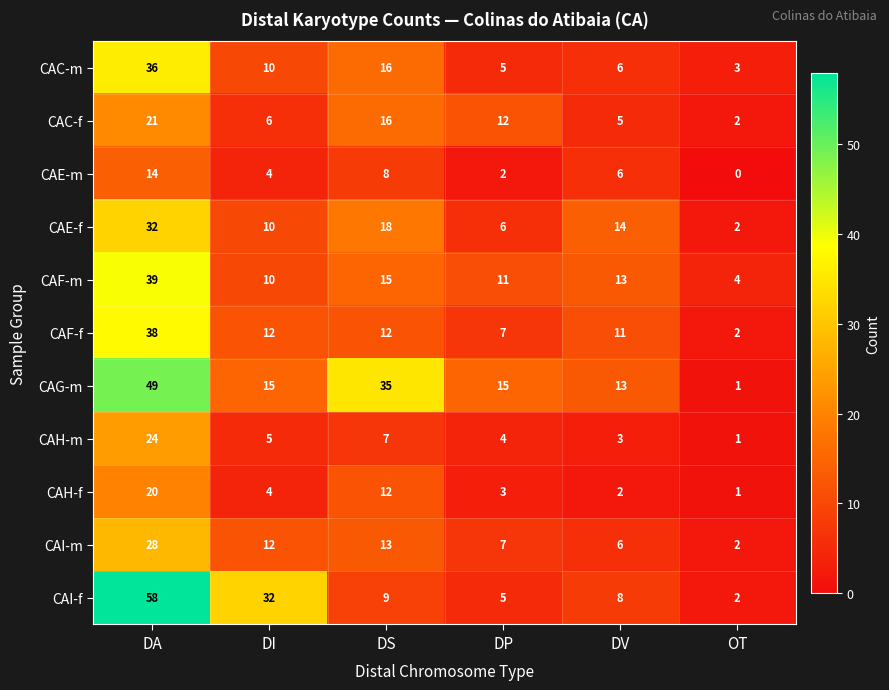

What is the difference between the highest and lowest values at DI?

28